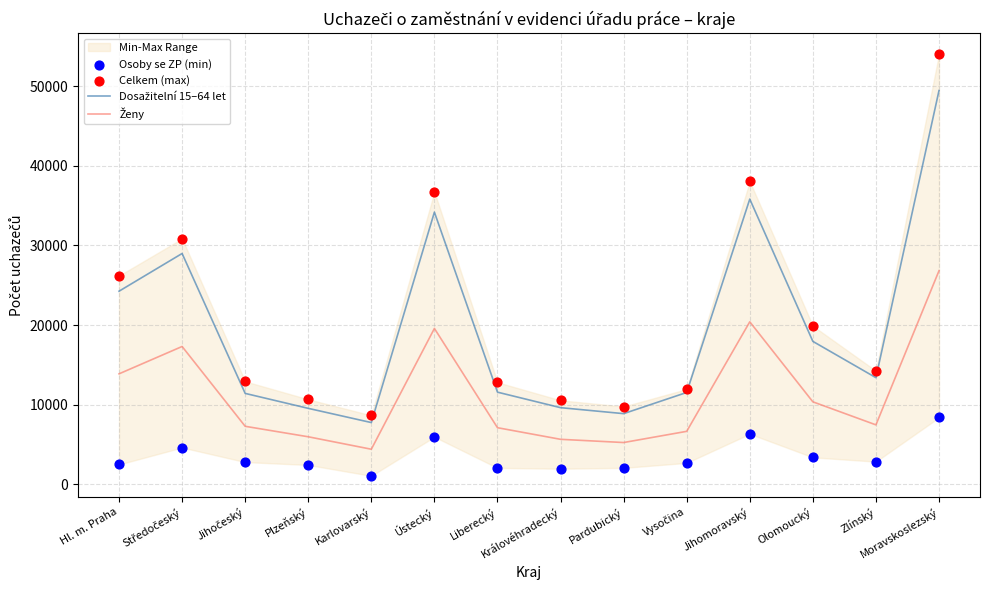

Which series reaches the maximum Y coordinate?

Celkem (max)